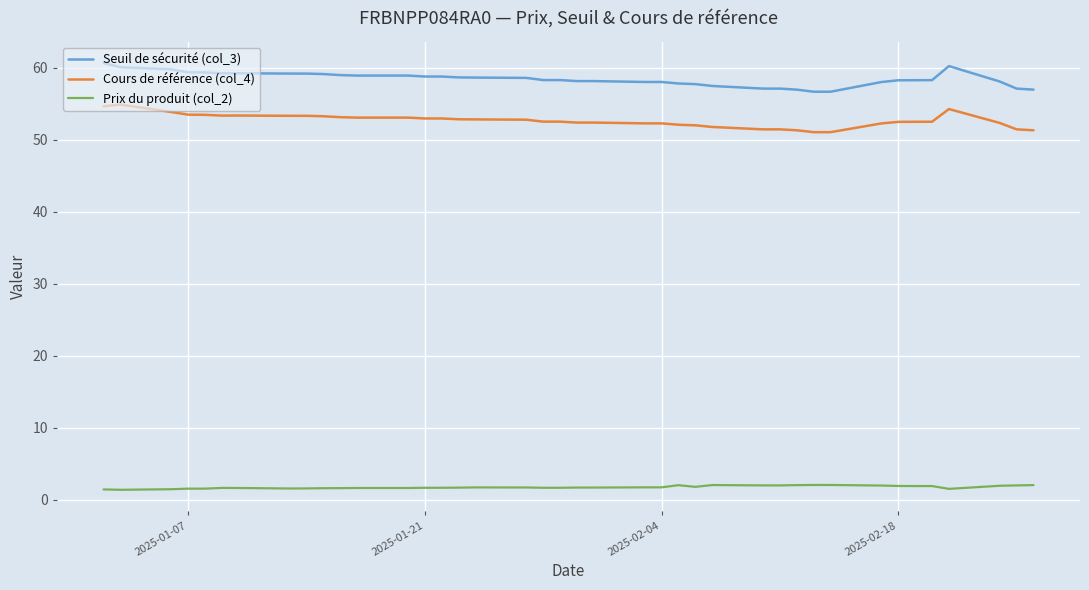

True or false: Seuil de sécurité (col_3) and Prix du produit (col_2) intersect in this chart.

False